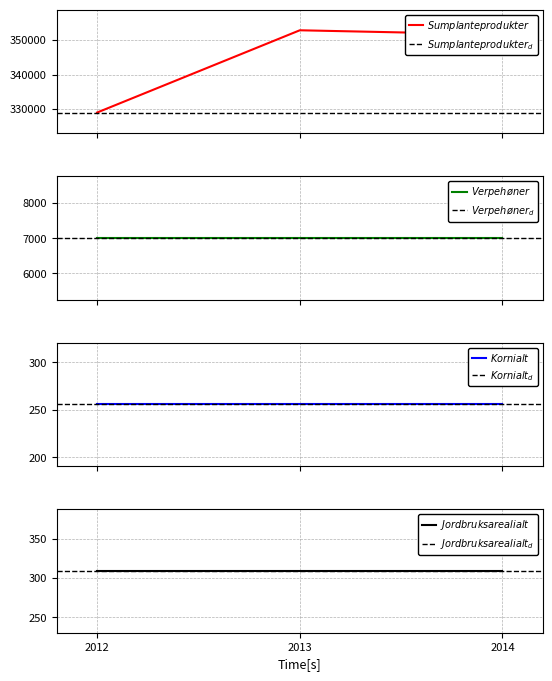

Which series changed the most between 2012 and 2014?

Sum planteprodukter